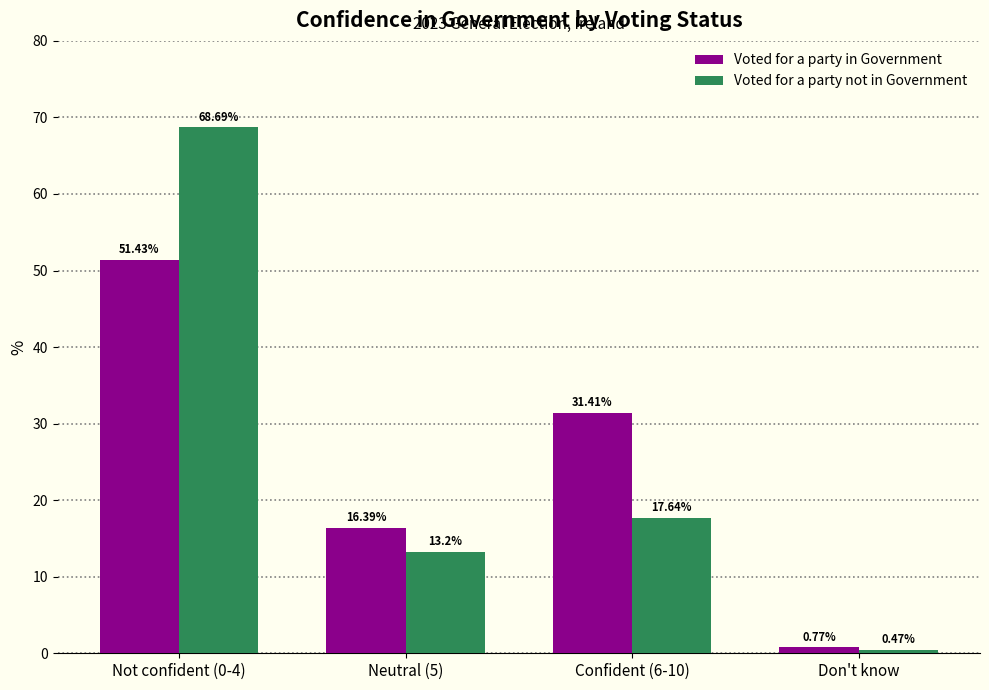

Between Not confident (0-4) and Neutral (5), which series saw the biggest shift?

Voted for a party not in Government